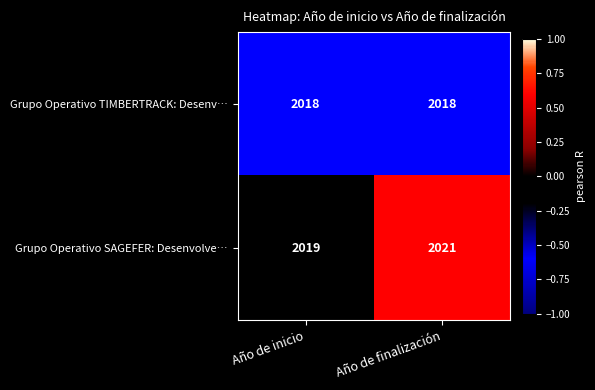

What is the greatest value displayed?

2021